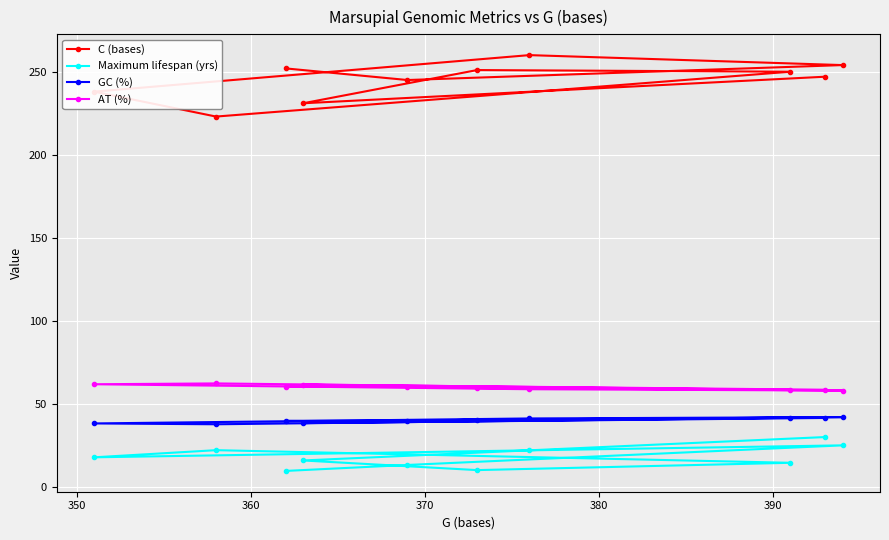

What is the sum of all GC (%) values?

400.7